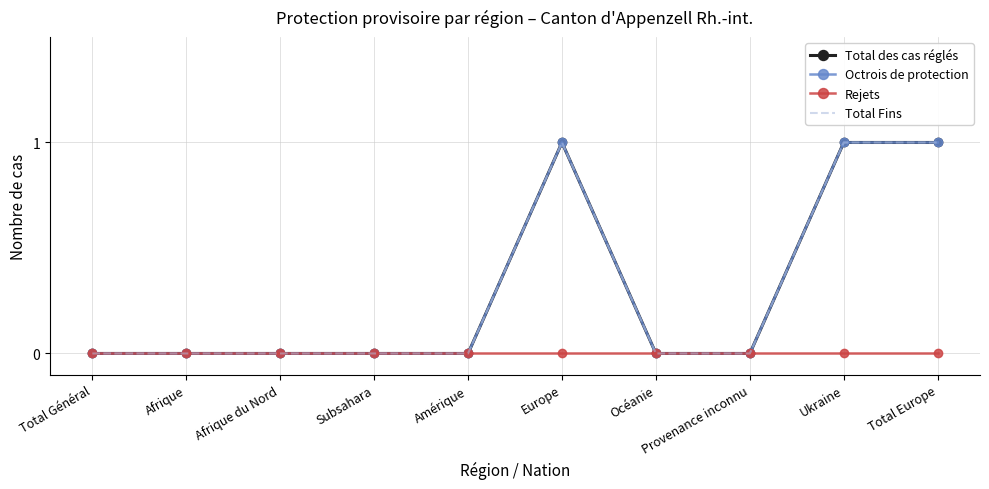

At which category is the sum across all series the highest?

Europe